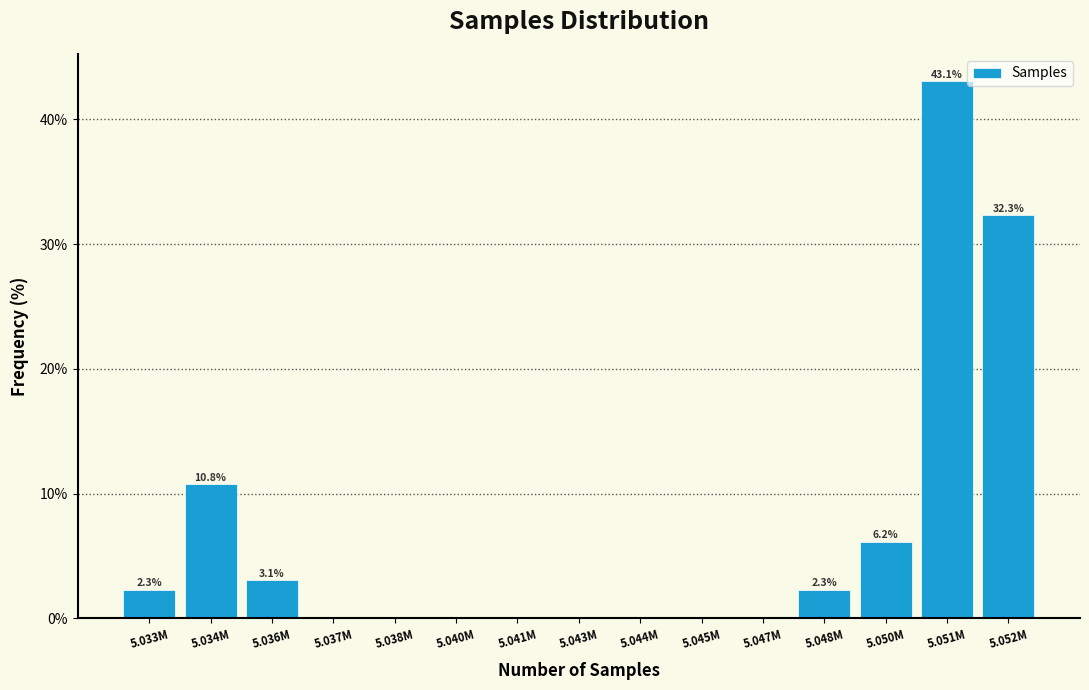

Reading right to left, list all the values displayed in this chart.

5.052M=32.3	5.051M=43.1	5.050M=6.2	5.048M=2.3	5.047M=0.0	5.045M=0.0	5.044M=0.0	5.043M=0.0	5.041M=0.0	5.040M=0.0	5.038M=0.0	5.037M=0.0	5.036M=3.1	5.034M=10.8	5.033M=2.3